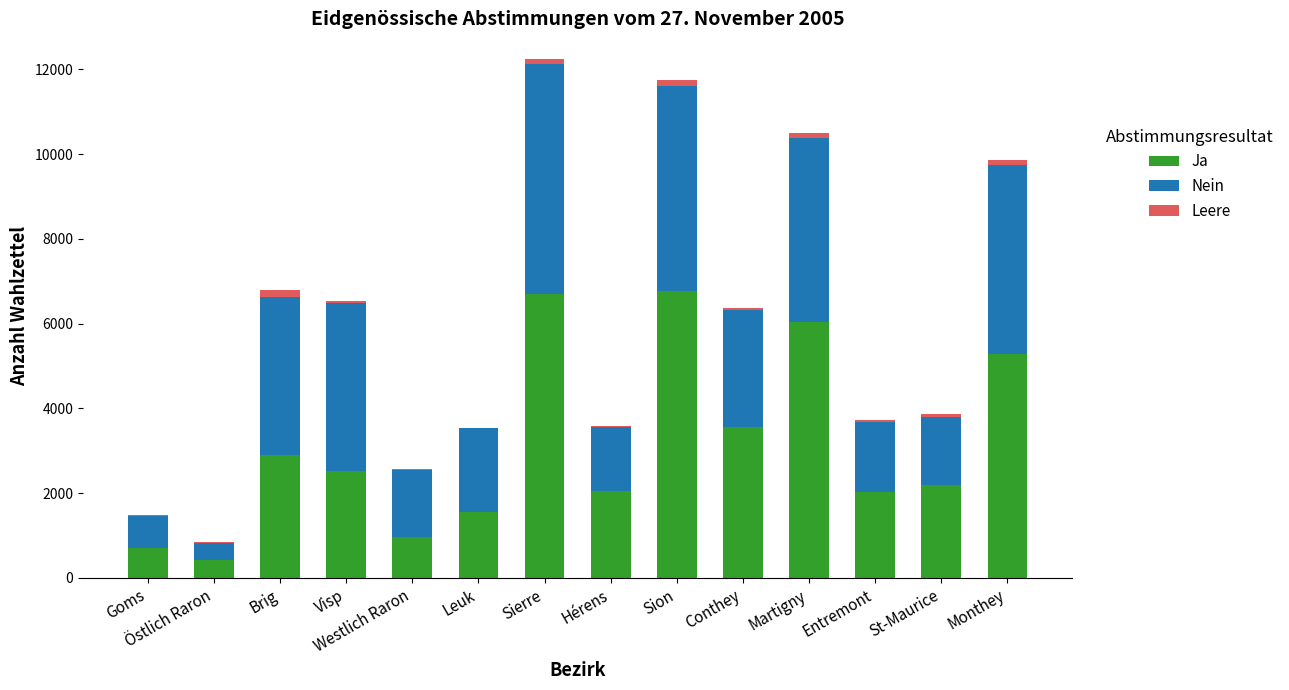

What are all the series names shown in the legend?

Ja, Nein, Leere